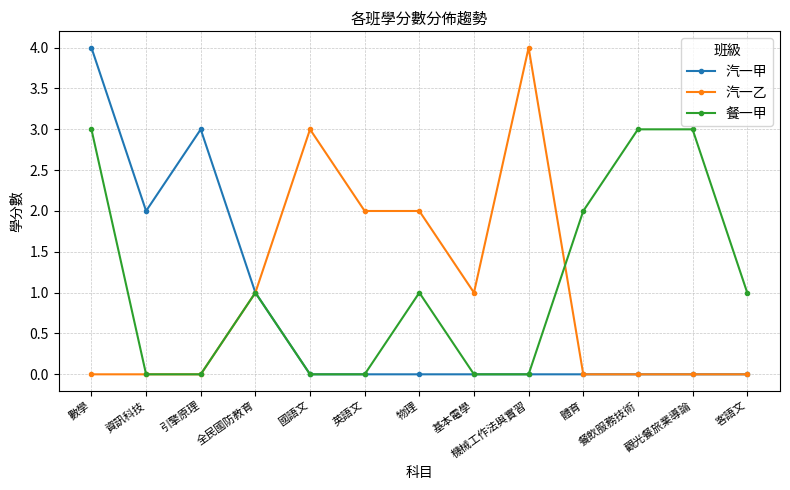

At which label does 汽一甲 reach its peak?

數學